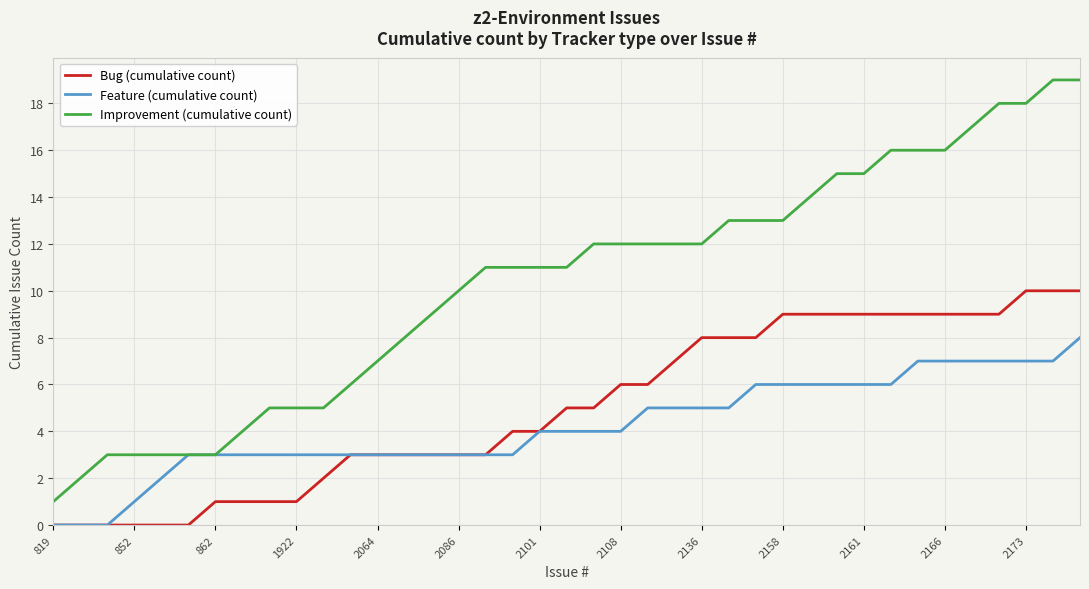

Which series has the largest total across all categories?

Improvement (cumulative count)